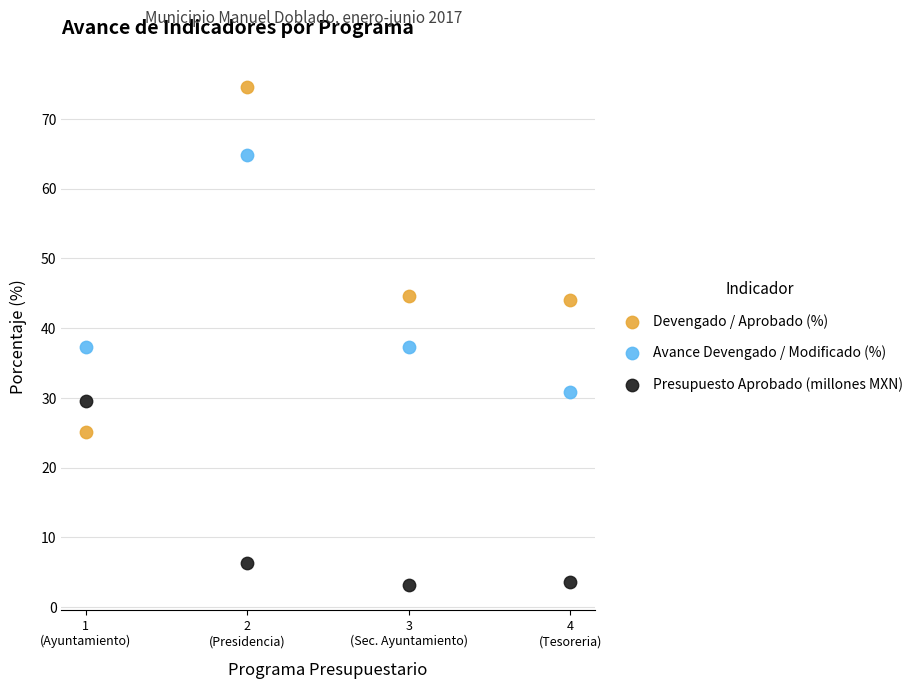

Which series reaches the maximum Y coordinate?

Devengado / Aprobado (%)